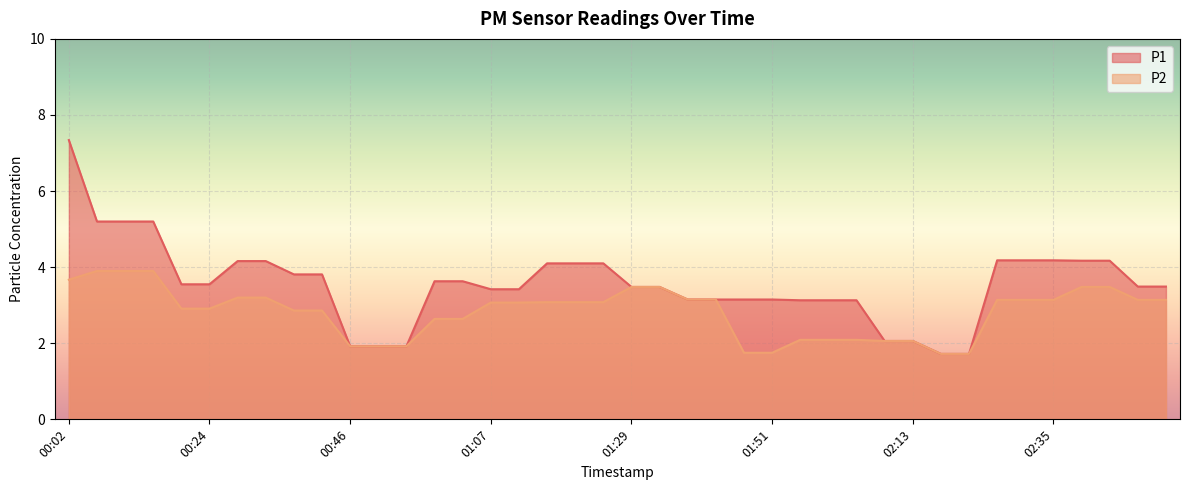

Which series changed the most between 00:37 and 02:35?

P1